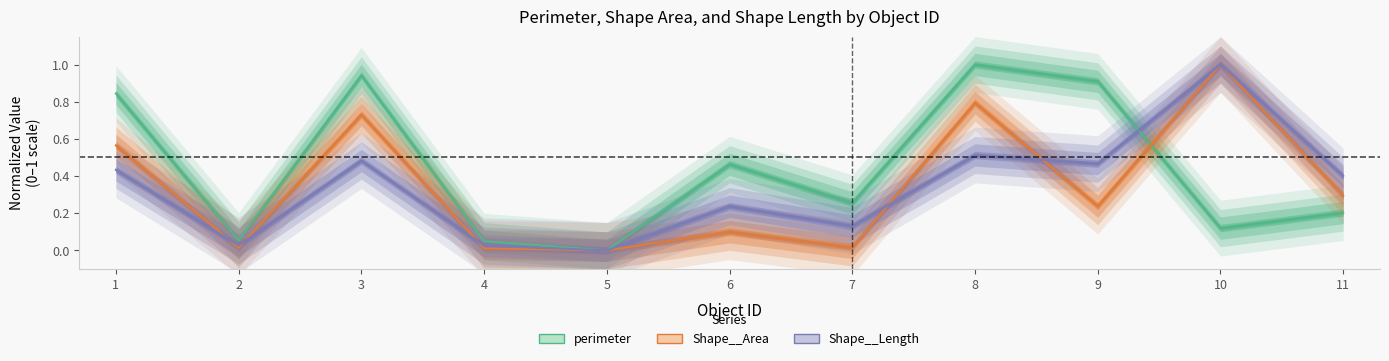

How many lines are shown in the chart?

3